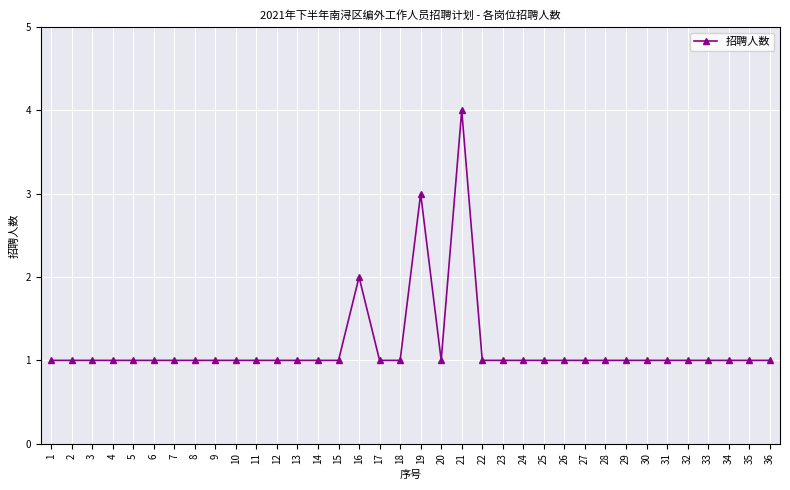

The chart shows a value of 1 at 23. True or false?

True